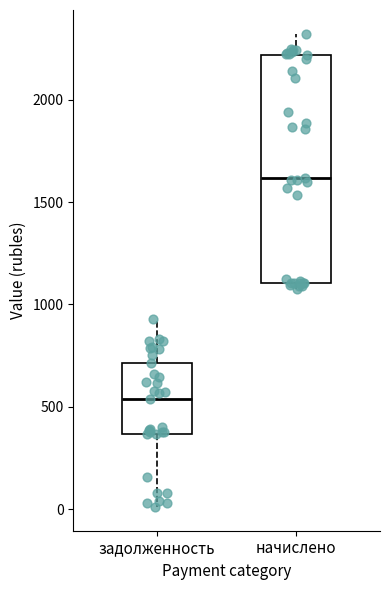

Comparing the boxes themselves (not the whiskers), which one is the tallest?

начислено